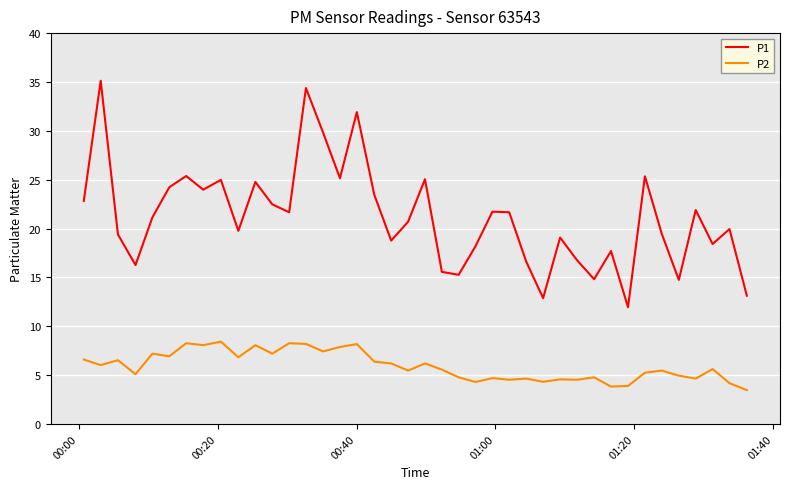

What is the difference between the maximum and minimum values in the P2 series?

5.0